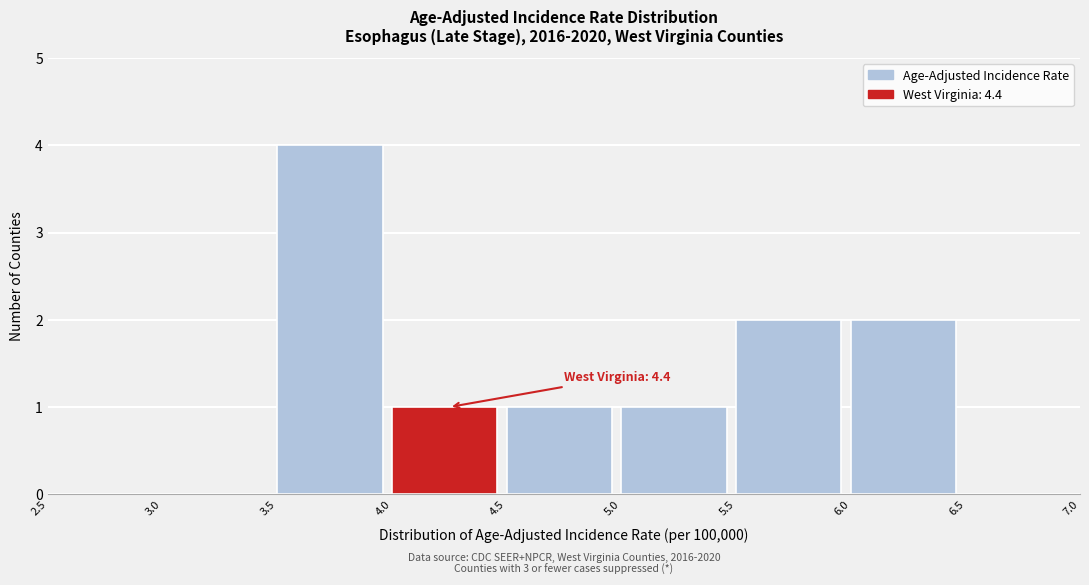

Over which range of the x-axis is the bar tallest?

3.5 to 4.0